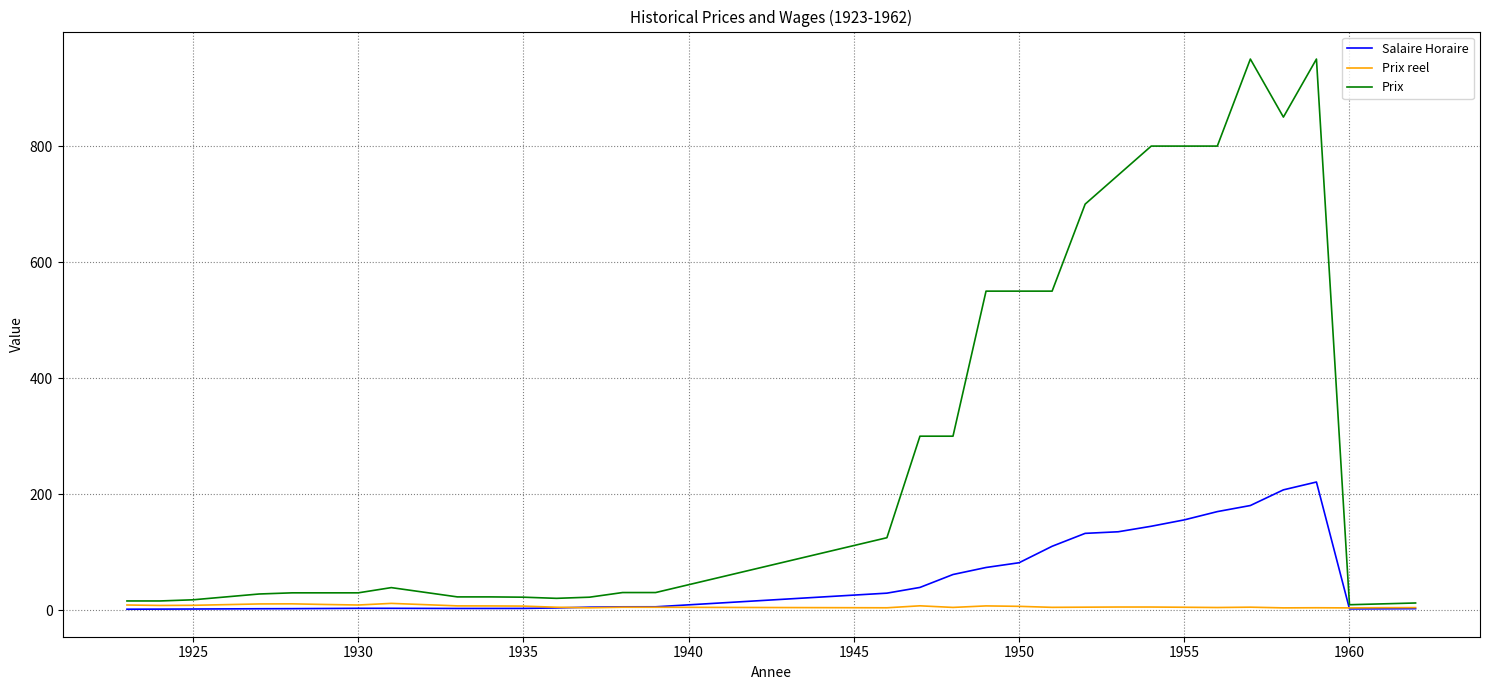

Rank the series by their average value, from highest to lowest.

Prix, Salaire Horaire, Prix reel